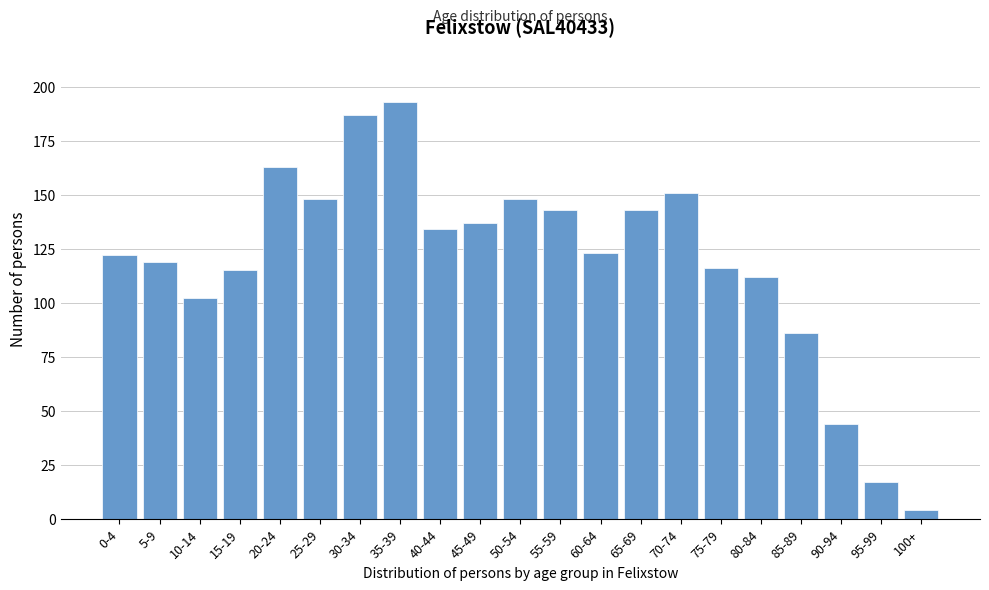

Reading left to right, what are all the values shown in this chart?

122	119	102	115	163	148	187	193	134	137	148	143	123	143	151	116	112	86	44	17	4